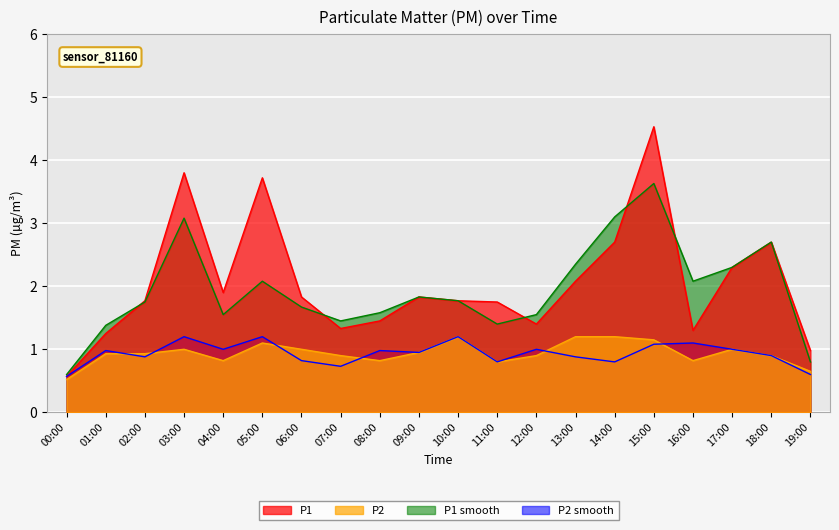

At how many categories does at least one series exceed 0?

20